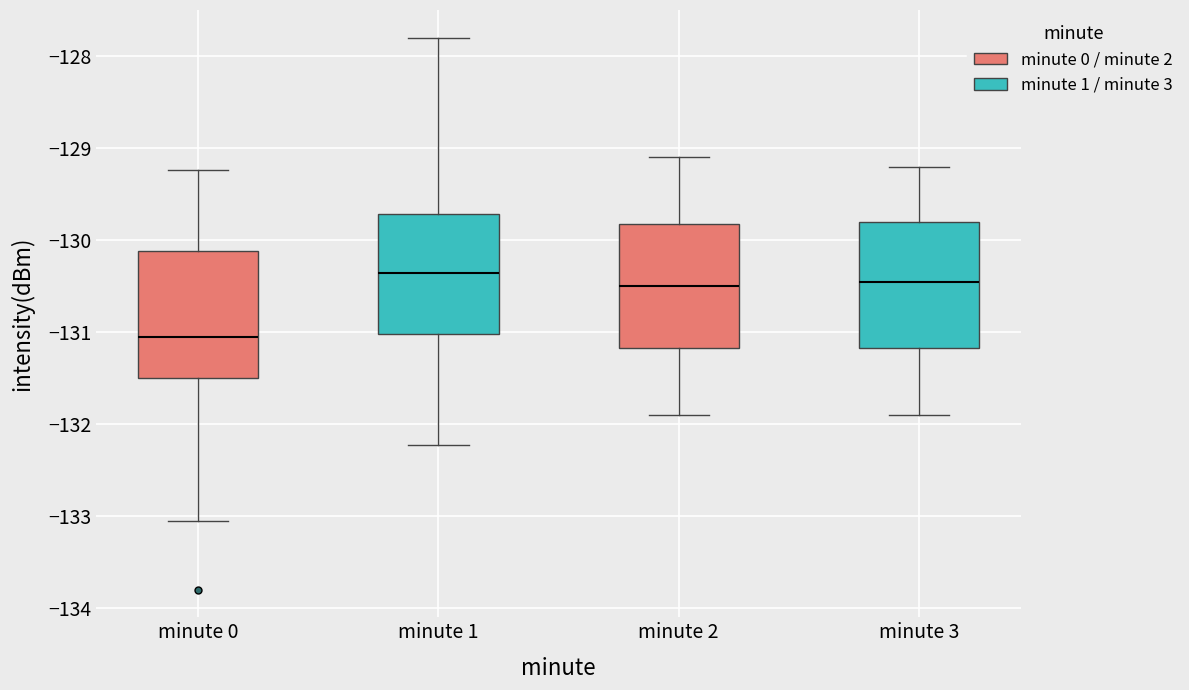

Reading left to right, read every box against the y-axis: the position of its median line, the range the box covers, and the ends of its whiskers. The values are not printed on the chart, so give them approximately, as read against the axis.

minute 0: median -131.0, box -131.5 to -130.1, whiskers -133.1 to -129.2
minute 1: median -130.4, box -131.0 to -129.7, whiskers -132.2 to -127.8
minute 2: median -130.5, box -131.2 to -129.8, whiskers -131.9 to -129.1
minute 3: median -130.4, box -131.2 to -129.8, whiskers -131.9 to -129.2